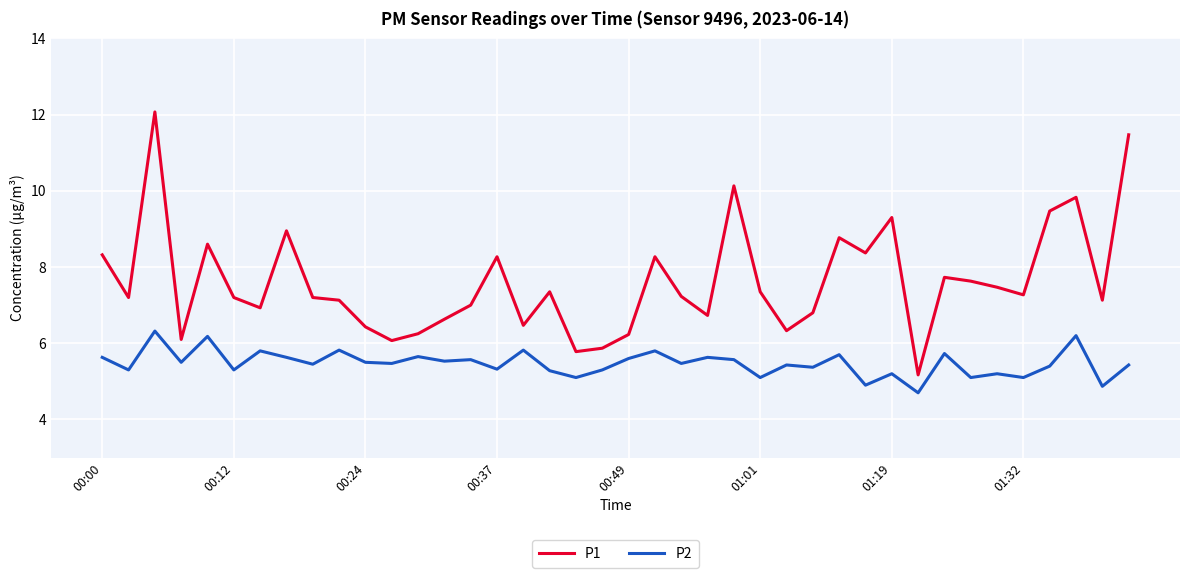

True or false: P2 and P1 intersect in this chart.

False